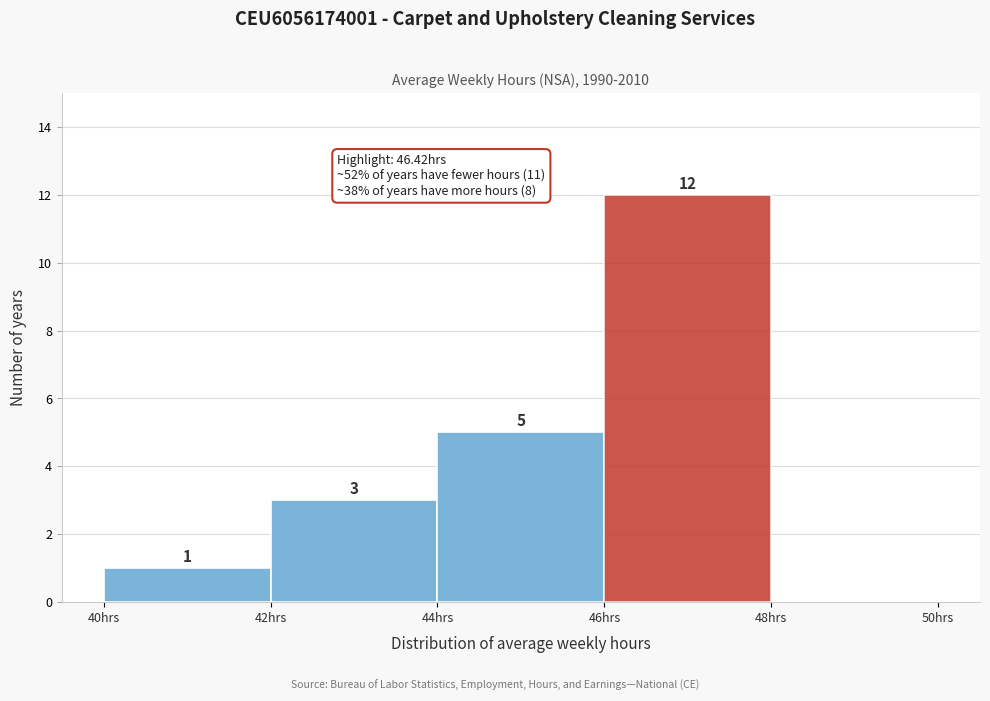

Which range on the x-axis has the tallest bar?

46 to 48